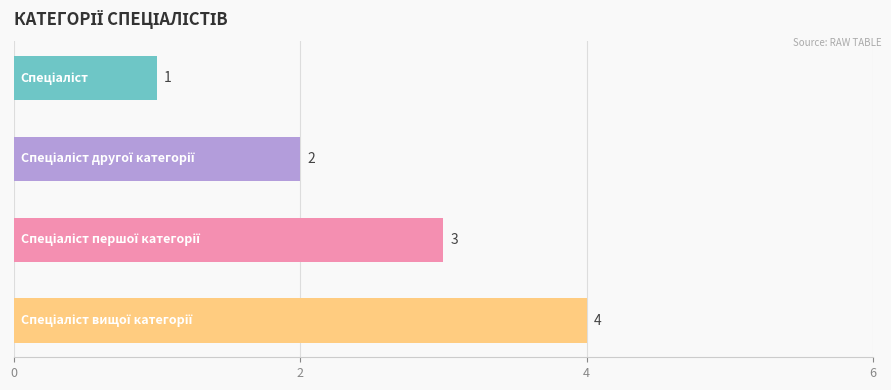

What is the greatest value displayed?

4